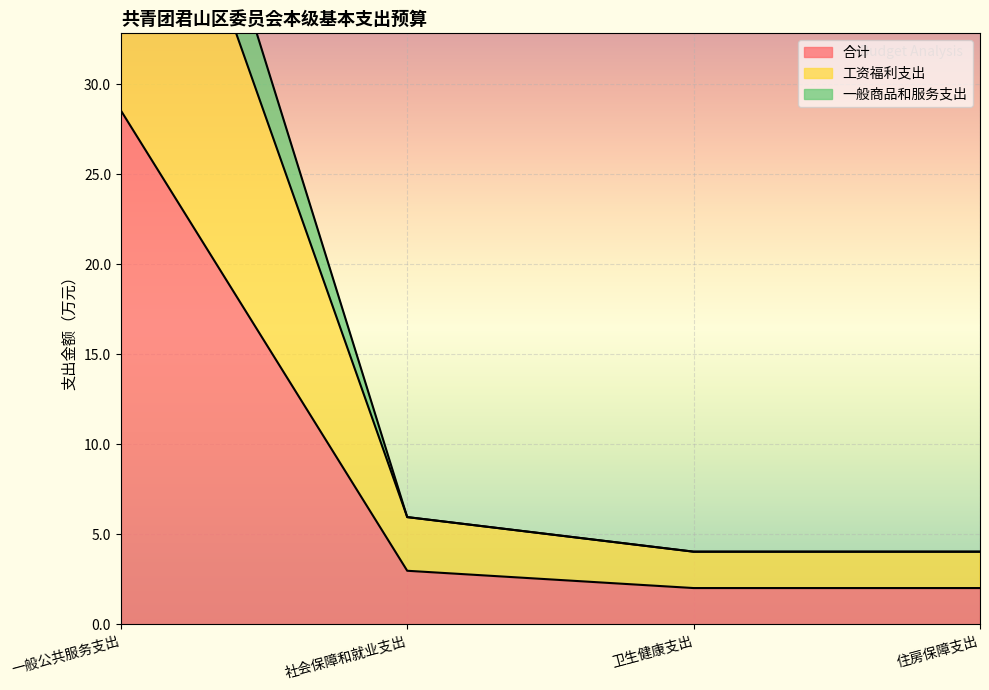

Between 社会保障和就业支出 and 住房保障支出, which is larger?

社会保障和就业支出